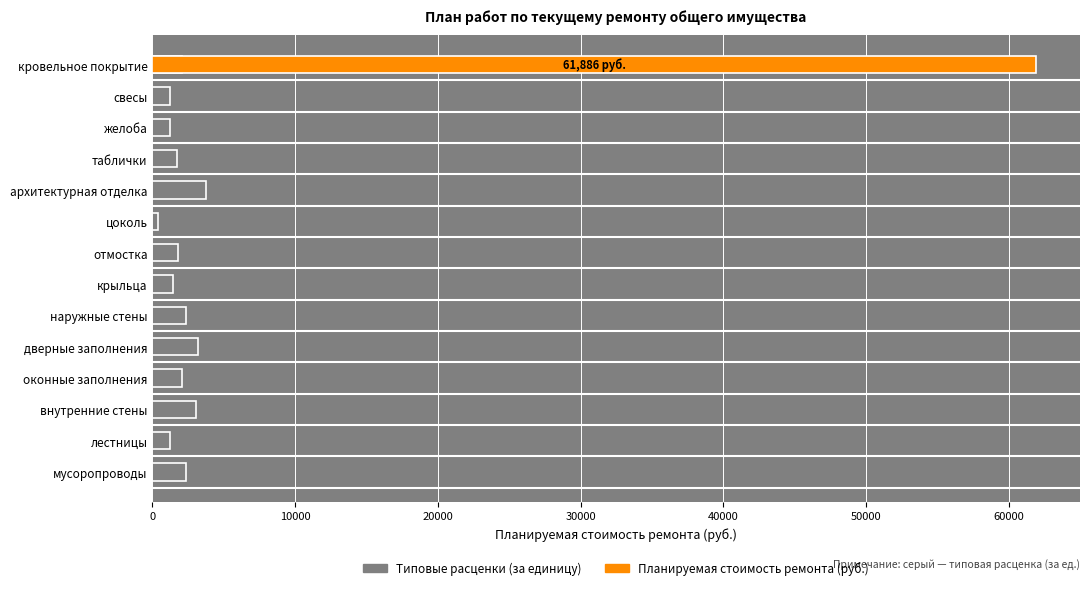

At how many categories does at least one series exceed 32200?

1